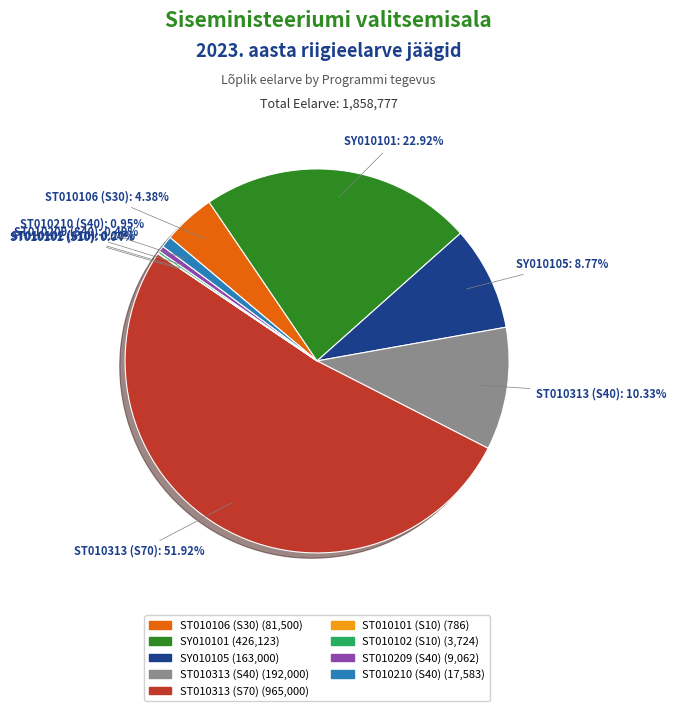

Is there a majority slice in this chart?

Yes